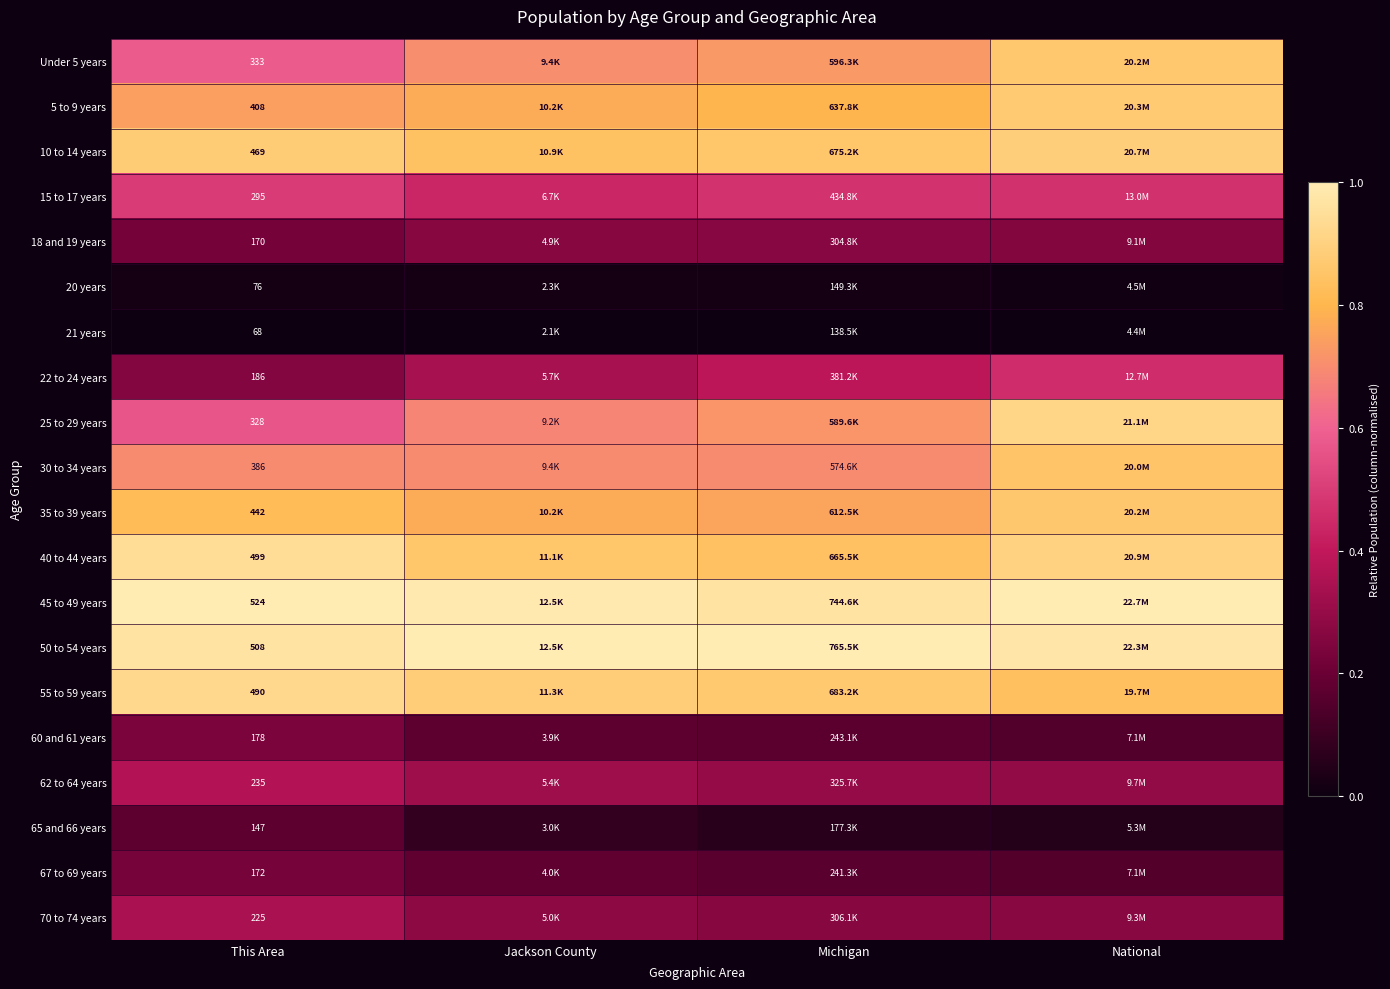

Is the value of 22 to 24 years at This Area greater than the value of 60 and 61 years at This Area?

Yes